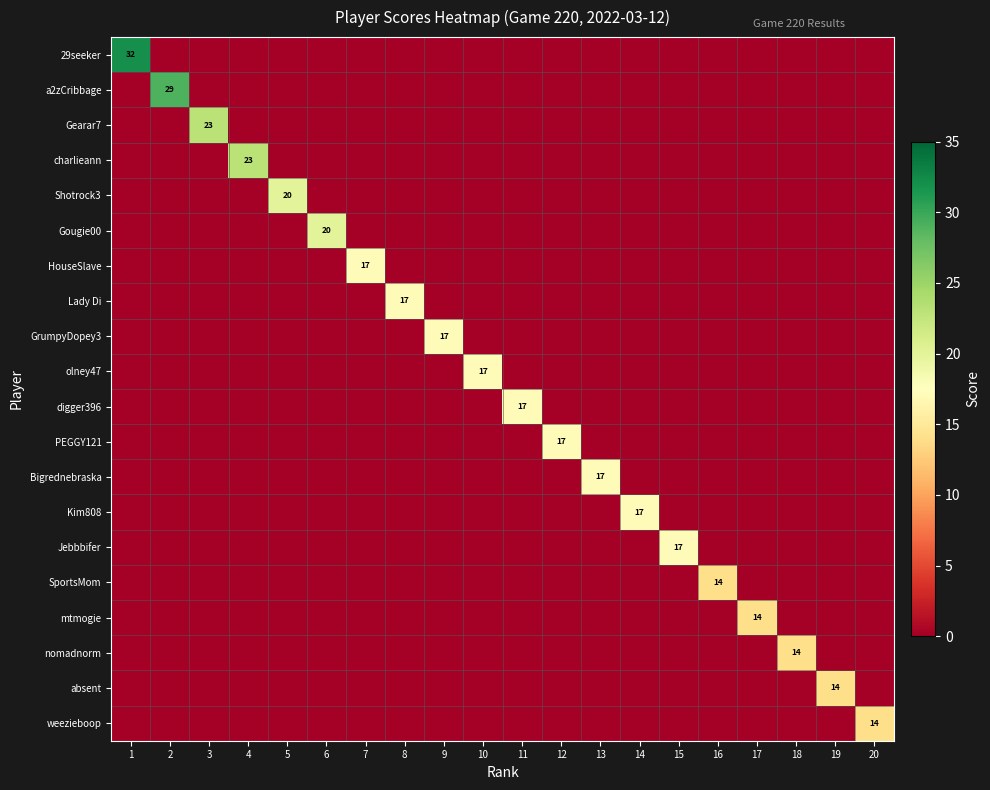

Which series has the widest spread of values?

29seeker